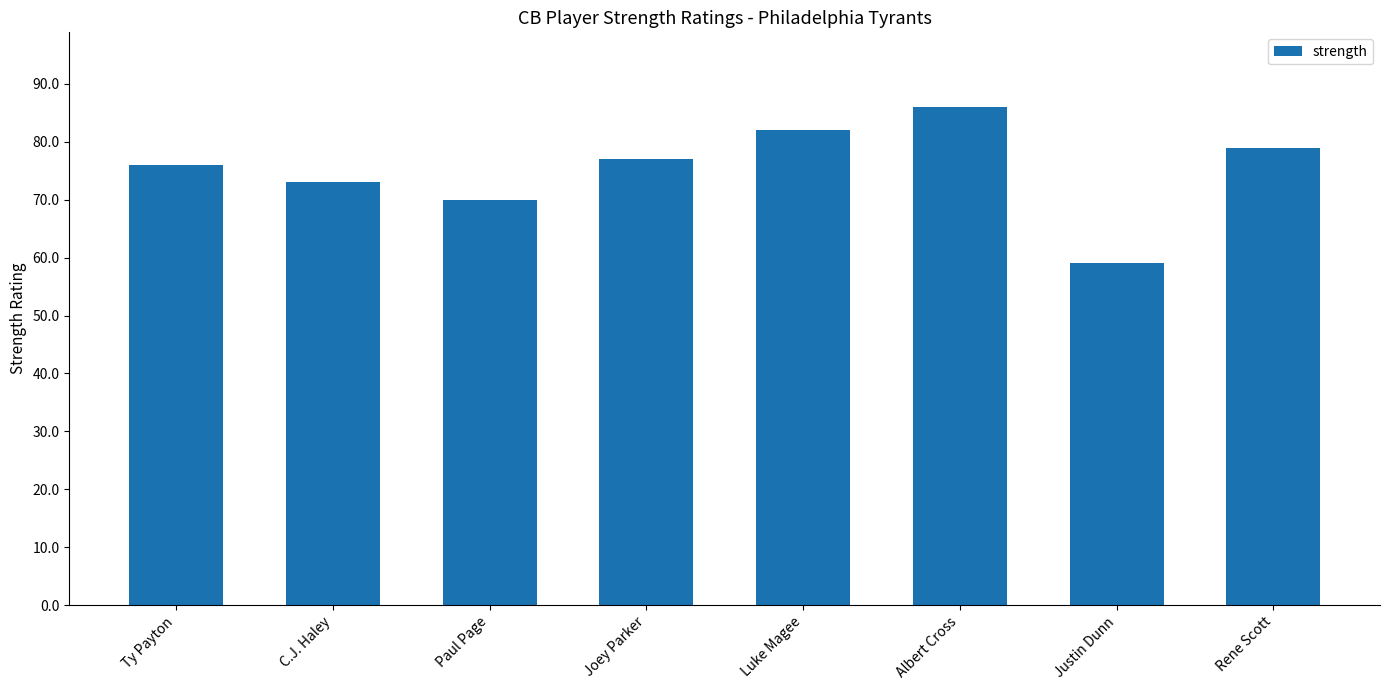

What is the sum of all values?

602